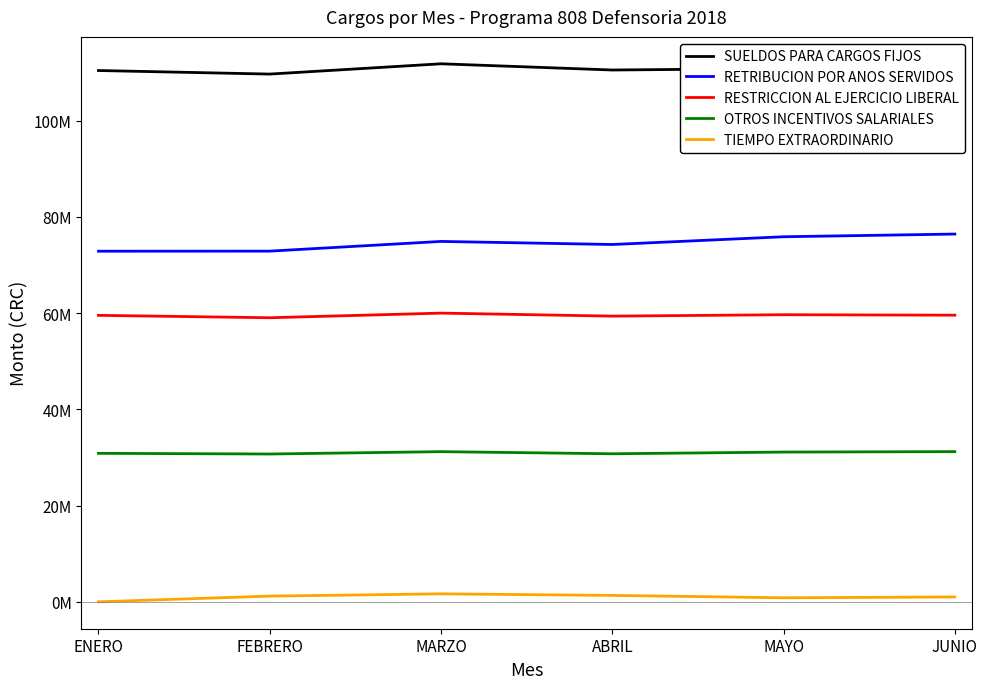

What is the label of the 1st point from the left?

ENERO